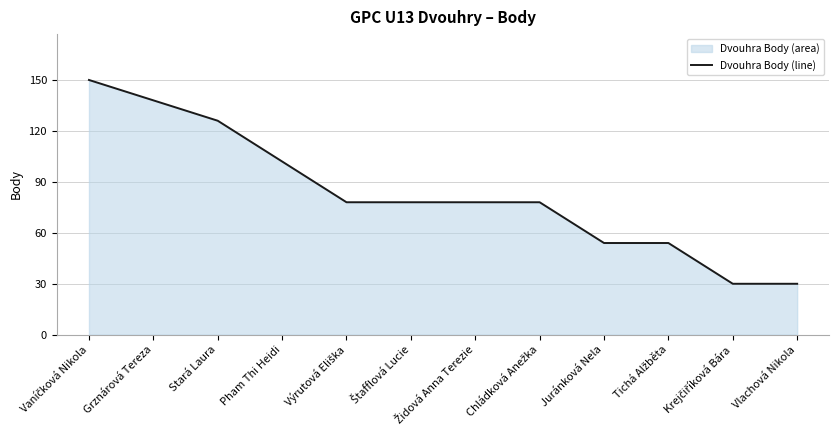

Which label corresponds to the smallest value in the chart?

Krejčiříková Bára